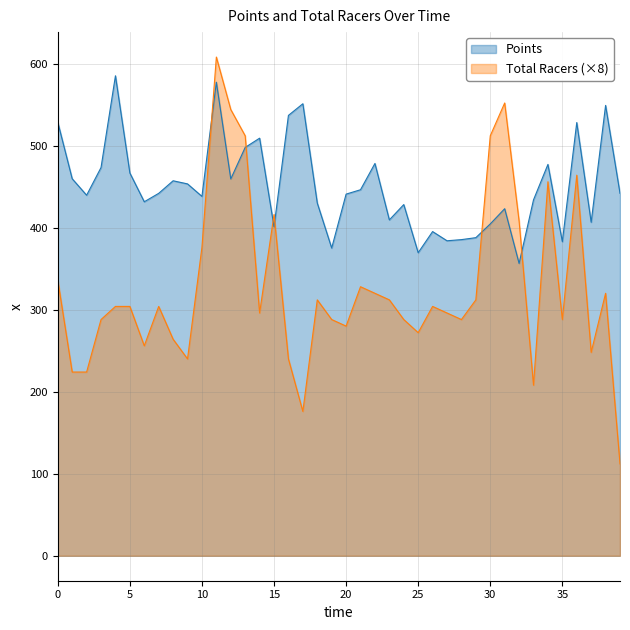

What is the difference between the maximum and minimum values in the Points series?

228.8